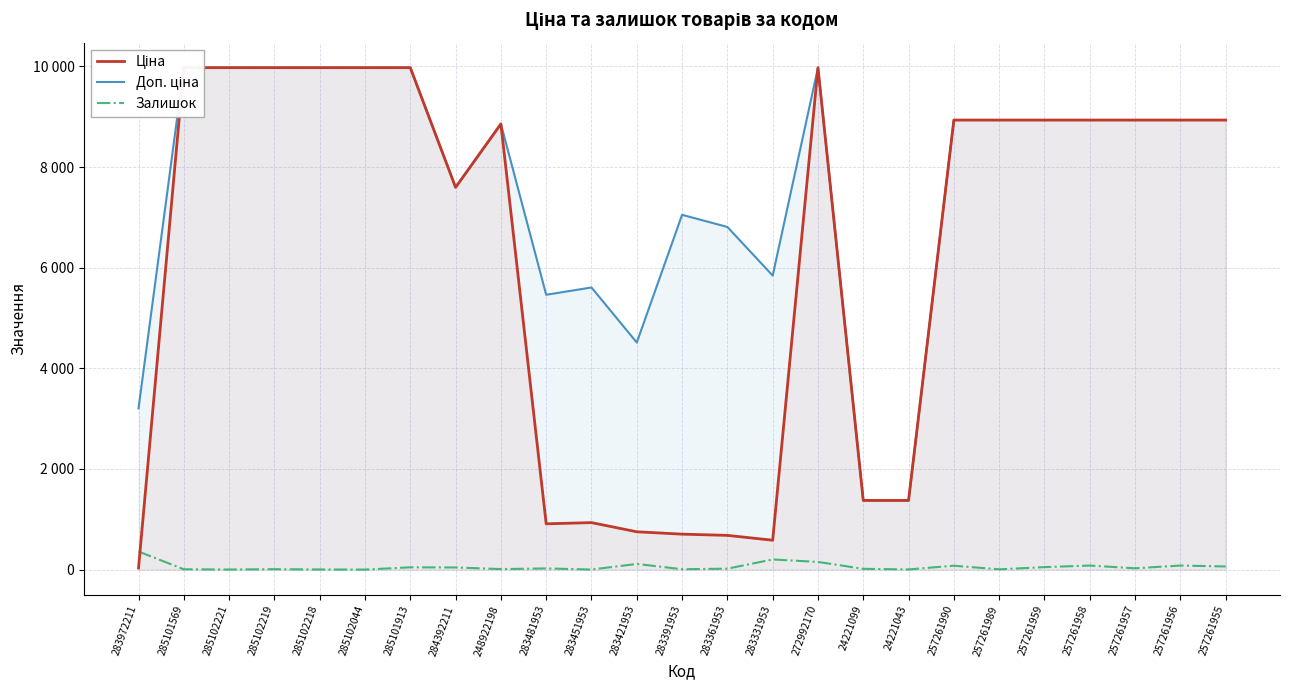

At which category does Залишок reach its first local peak?

285102219